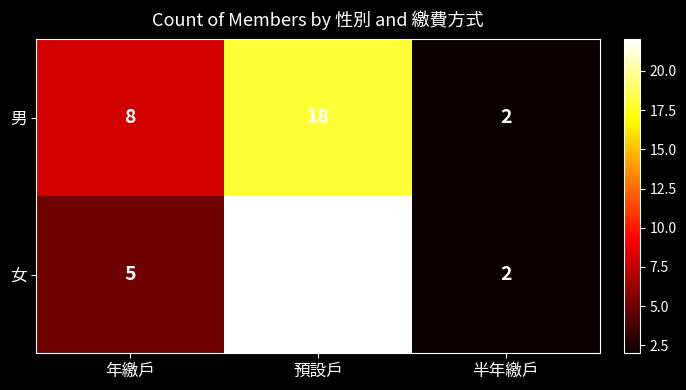

Which series changed the most between 年繳戶 and 預設戶?

女